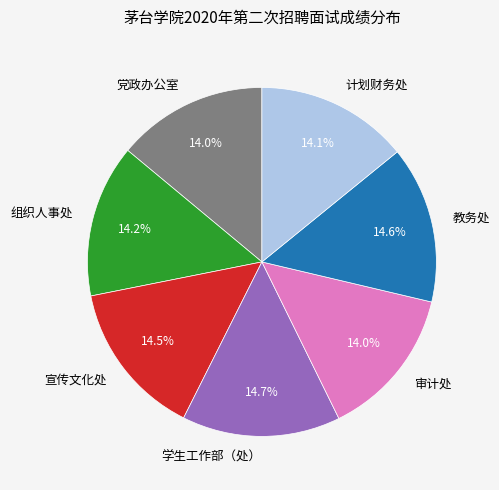

Count the number of slices in the pie.

7